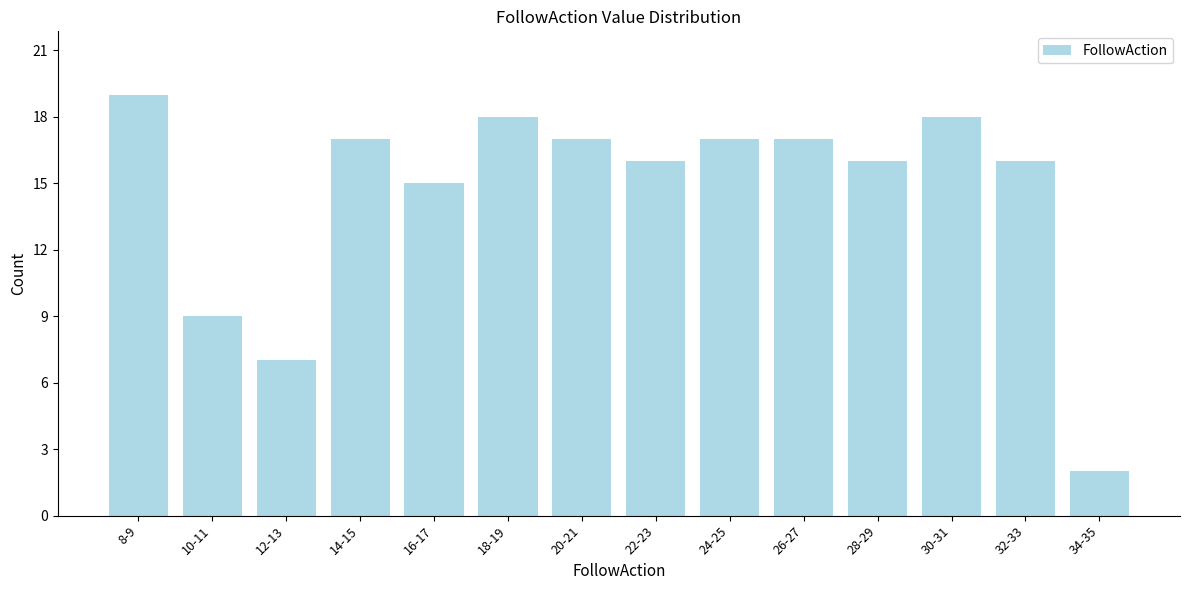

Reading left to right, transcribe all the data shown in this chart.

8-9=19	10-11=9	12-13=7	14-15=17	16-17=15	18-19=18	20-21=17	22-23=16	24-25=17	26-27=17	28-29=16	30-31=18	32-33=16	34-35=2